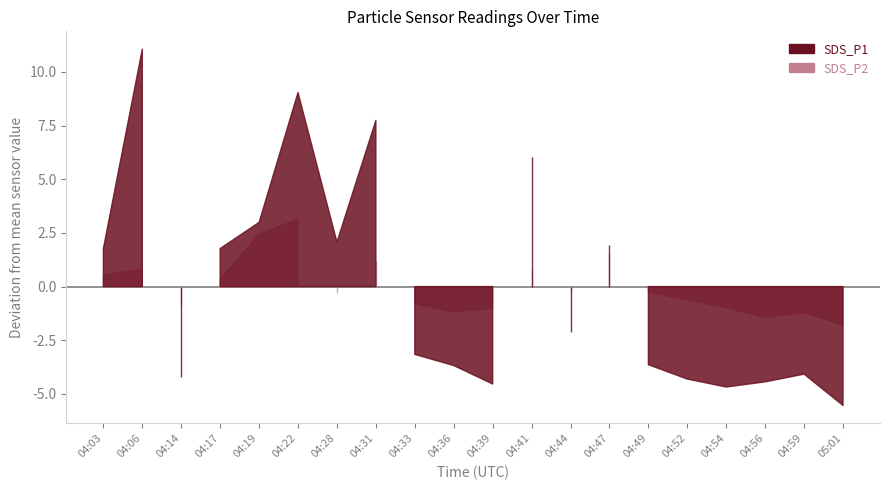

What is the difference between the maximum and second lowest values in the SDS_P1 series?

15.7